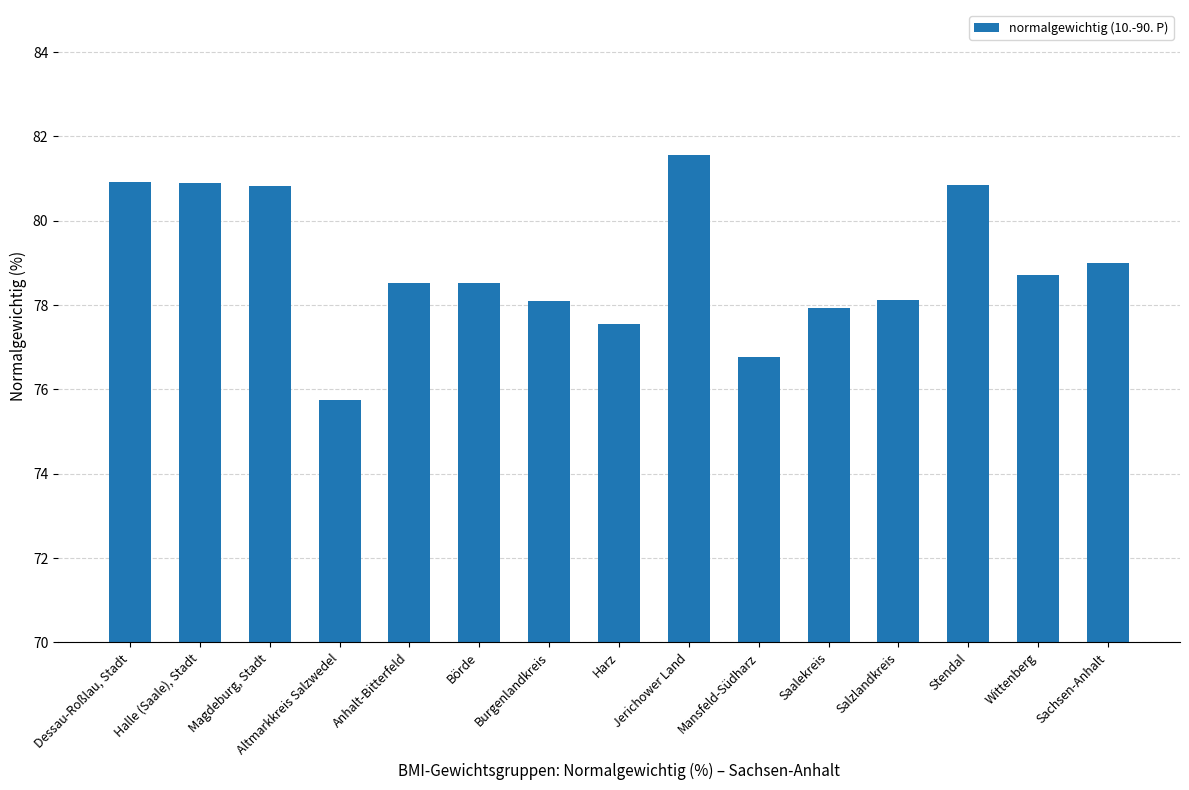

At which category does the chart reach its peak across all series?

Jerichower Land